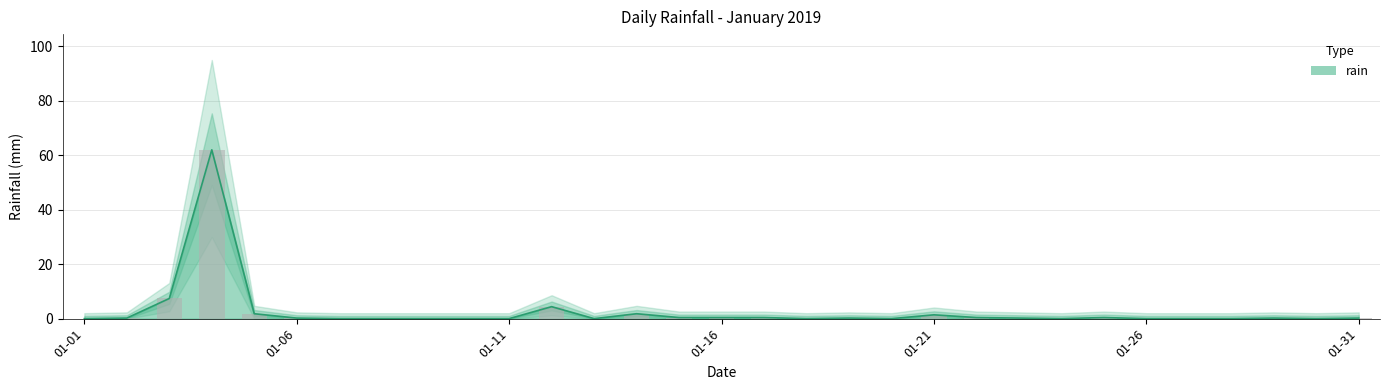

How many bars are there in total?

31